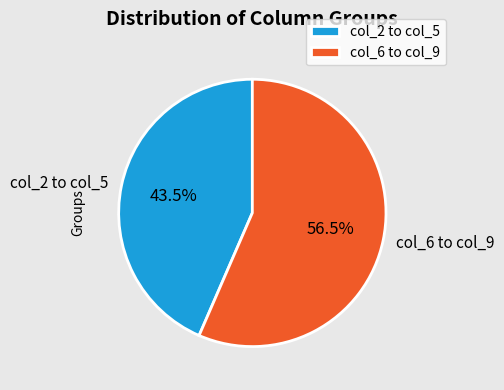

What percentage do col_2 to col_5 and col_6 to col_9 together represent?

100.0%